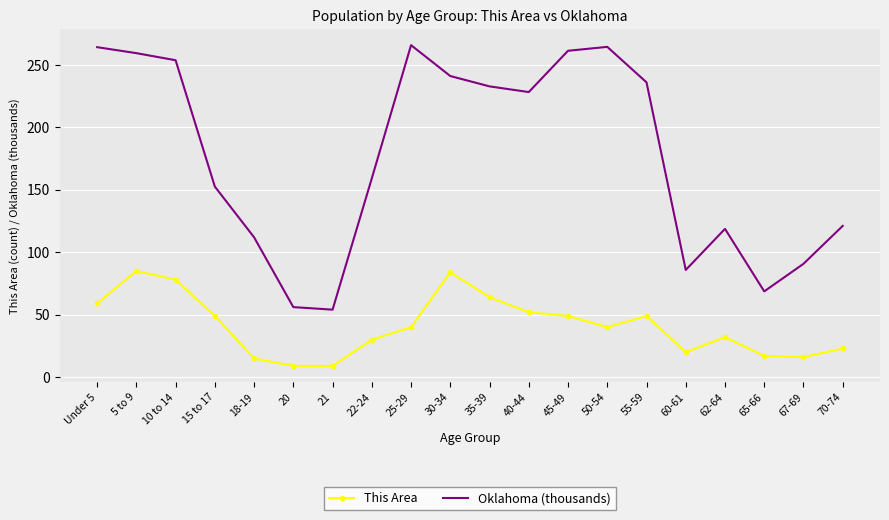

What is the maximum value for This Area?

85.0